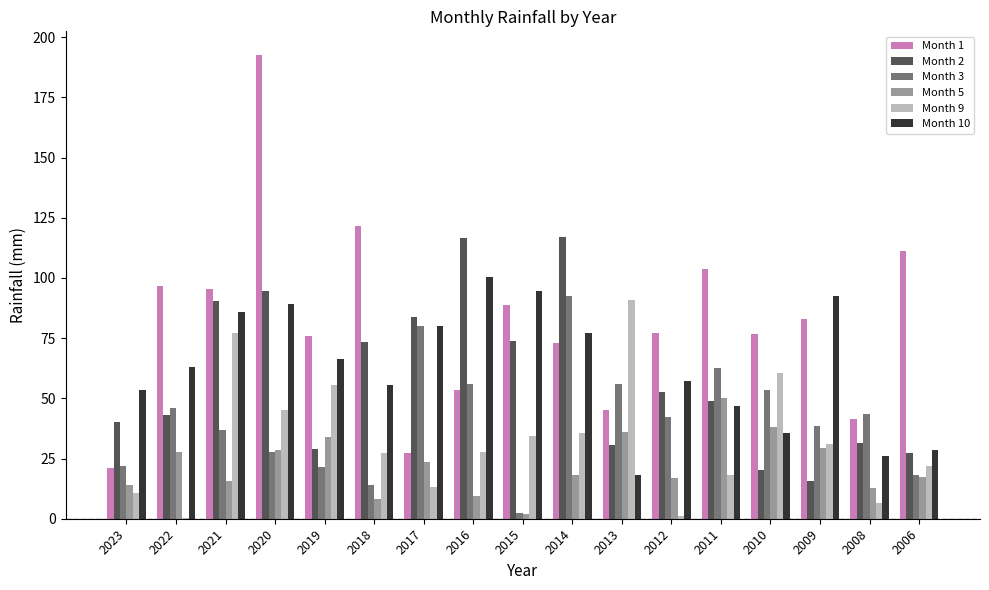

Are the bars grouped side by side (vs. stacked)?

Yes